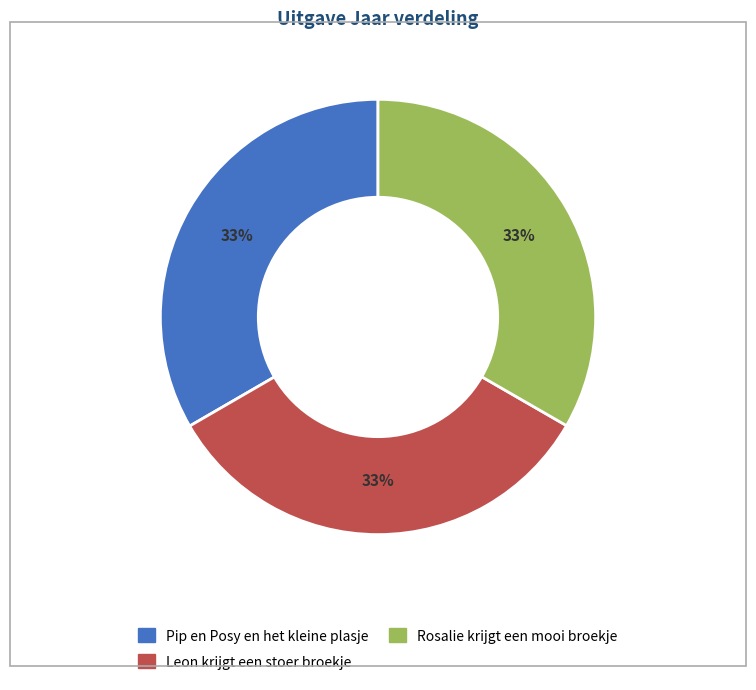

To the nearest percent, what is the average slice percentage?

33%